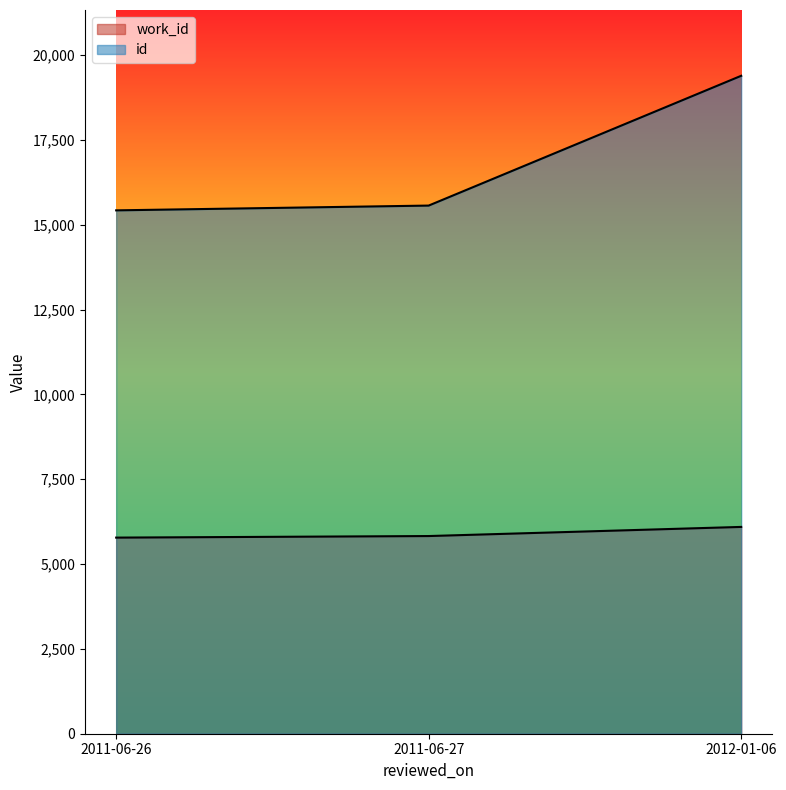

How many series are shown in this chart?

2